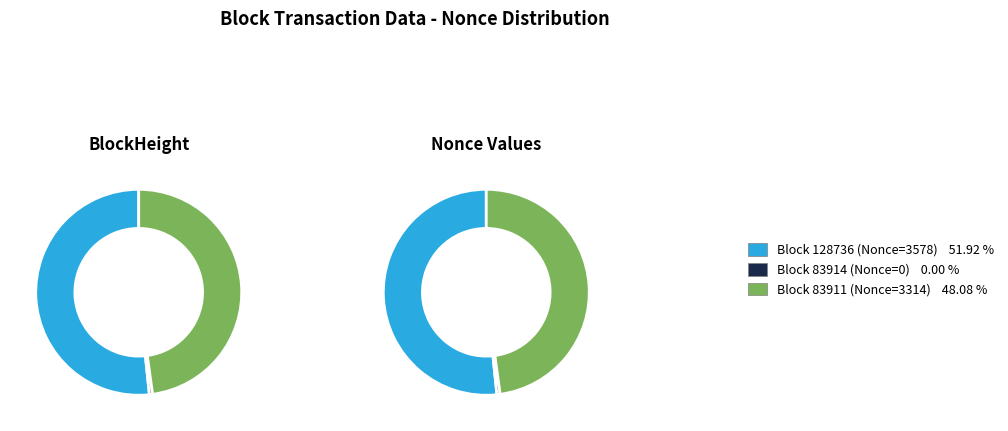

Does 83914 account for over 50% of the chart?

No